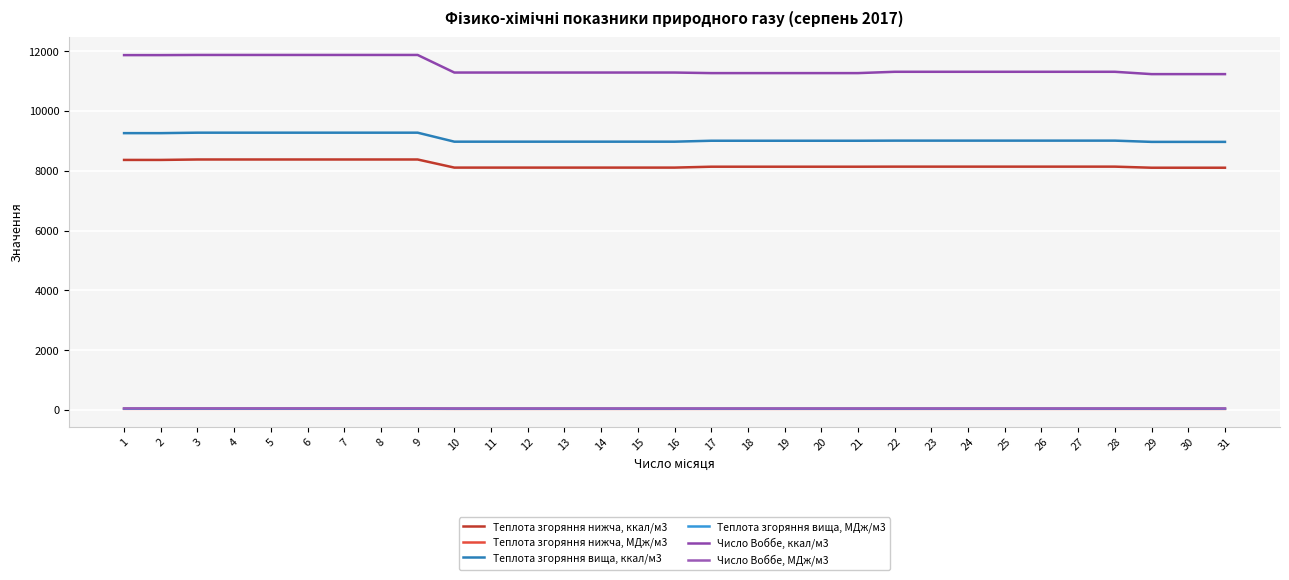

Which series changed the most between 19 and 31?

Теплота згоряння вища, ккал/м3